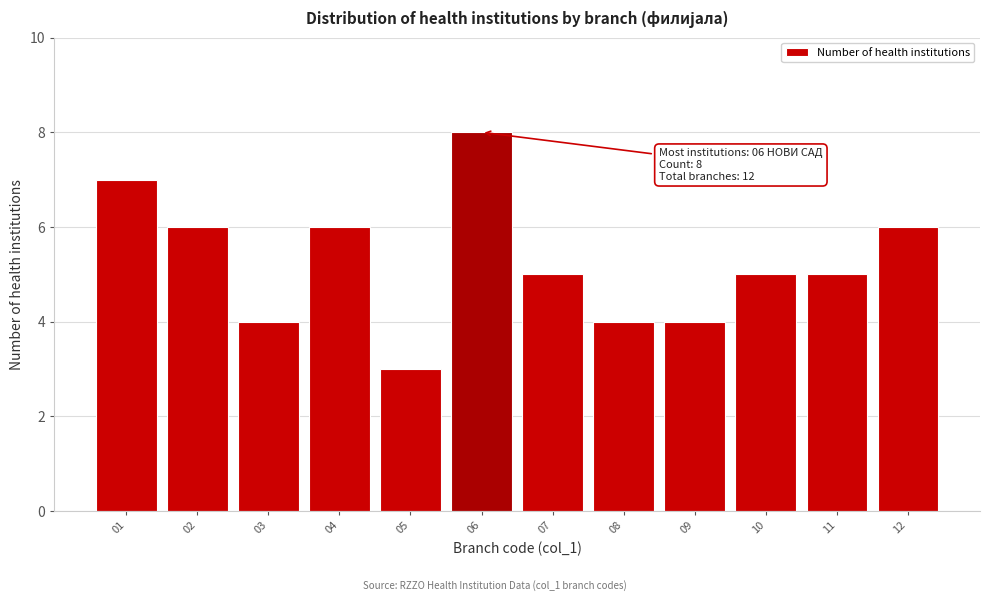

Reading left to right, extract all data points from this chart.

7	6	4	6	3	8	5	4	4	5	5	6